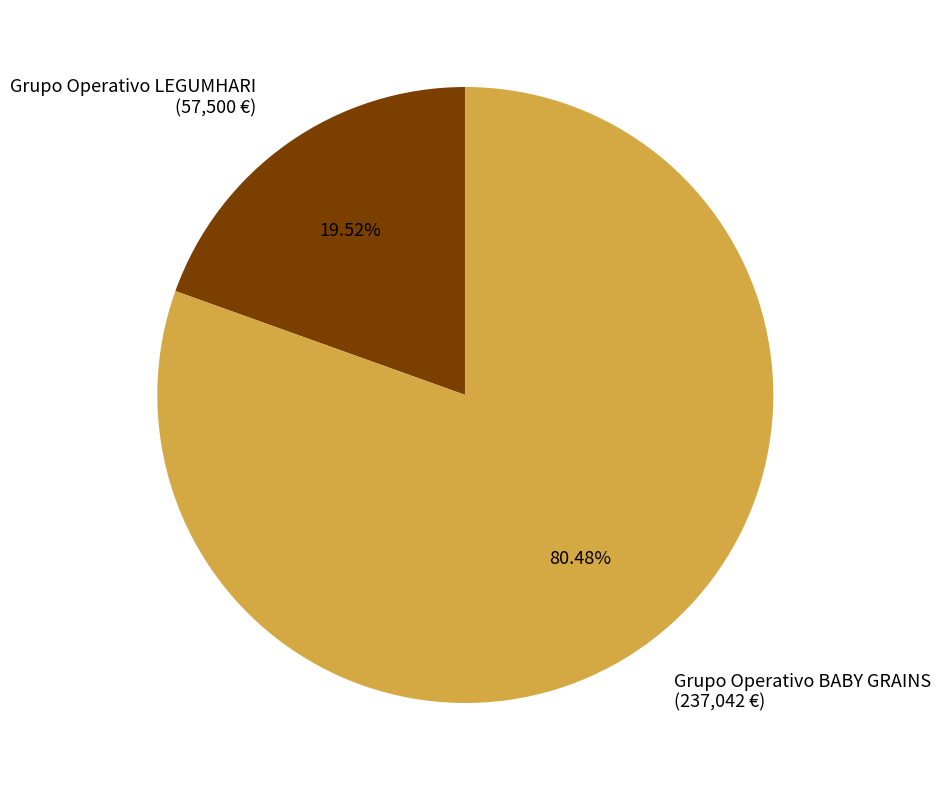

To the nearest percent, what percentage of the pie is Grupo Operativo LEGUMHARI?

20%